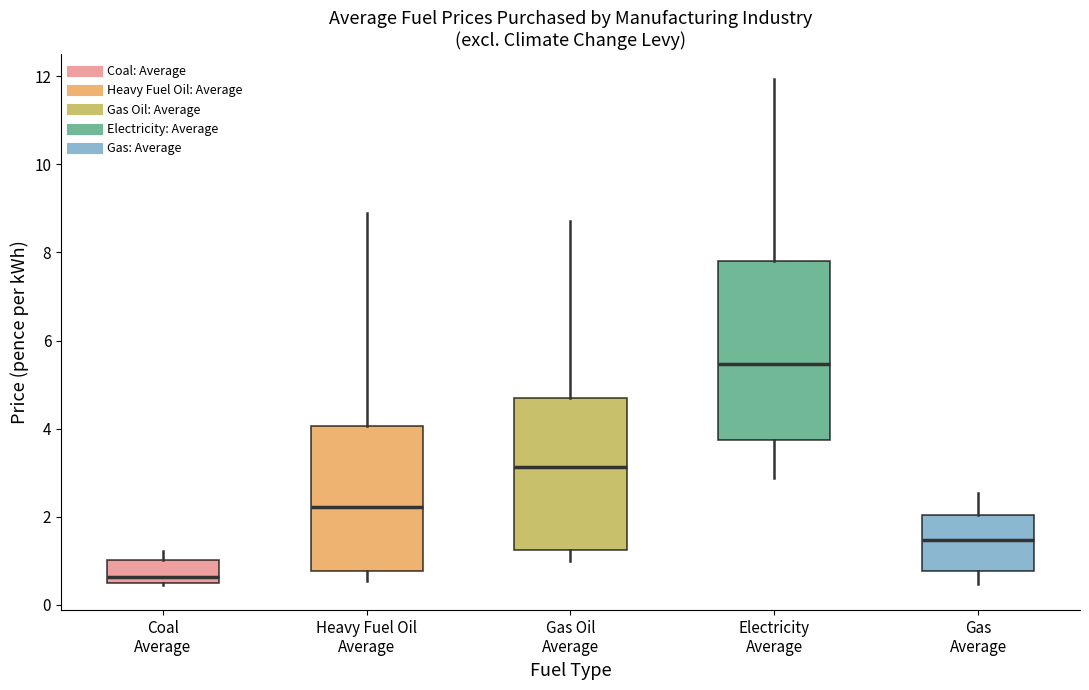

Reading left to right, transcribe this box plot: for each box, give where its median line is, the range the box spans, and where its two whiskers end, as read against the y-axis. The values are not printed on the chart, so give them approximately, as read against the axis.

Coal Average: median 0.6 (just above the box's lower edge), box 0.6 to 1.0, whiskers 0.4 to 1.2
Heavy Fuel Oil Average: median 2.2, box 0.8 to 4.0, whiskers 0.6 to 8.8
Gas Oil Average: median 3.2, box 1.2 to 4.6, whiskers 1.0 to 8.8
Electricity Average: median 5.4, box 3.8 to 7.8, whiskers 2.8 to 12.0
Gas Average: median 1.4, box 0.8 to 2.0, whiskers 0.4 to 2.6